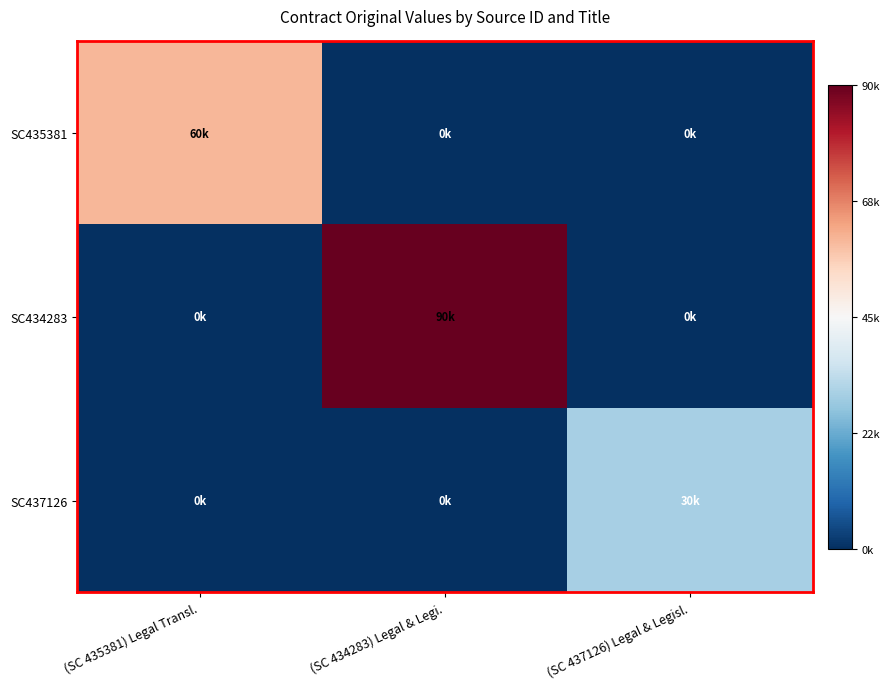

At which category is the sum across all series the highest?

(SC 434283) Legal & Legi.